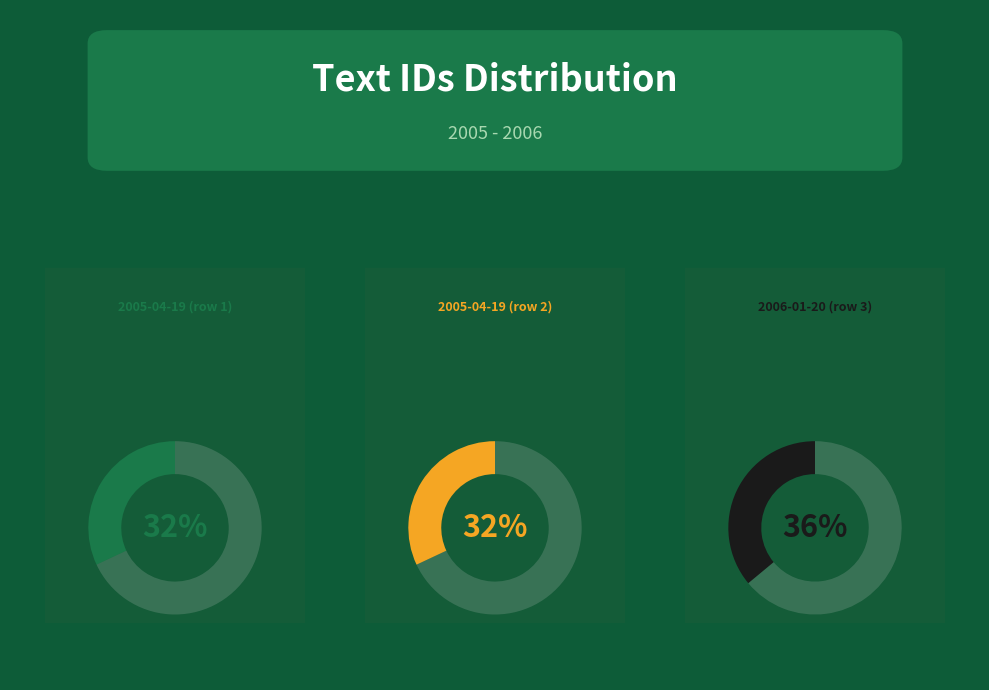

To the nearest percent, what percentage of the pie is 2005-04-19?

32%